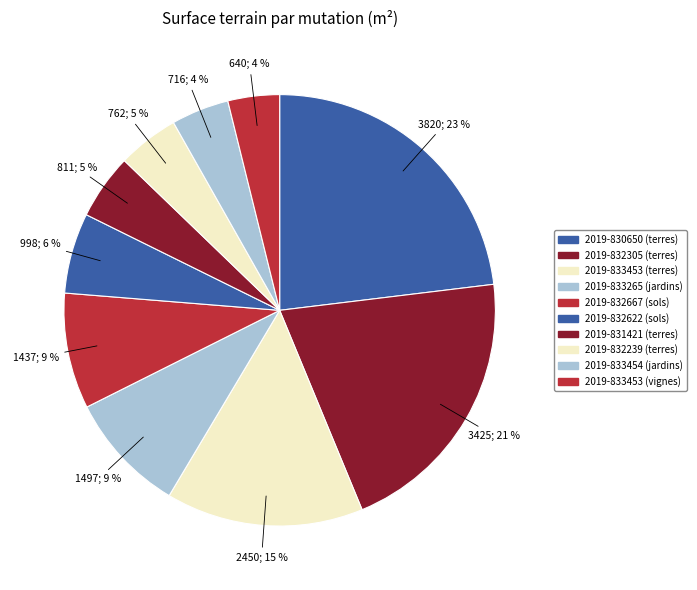

To the nearest percent, what is the combined percentage of 2019-833454 (jardins) and 2019-832239 (terres)?

9%